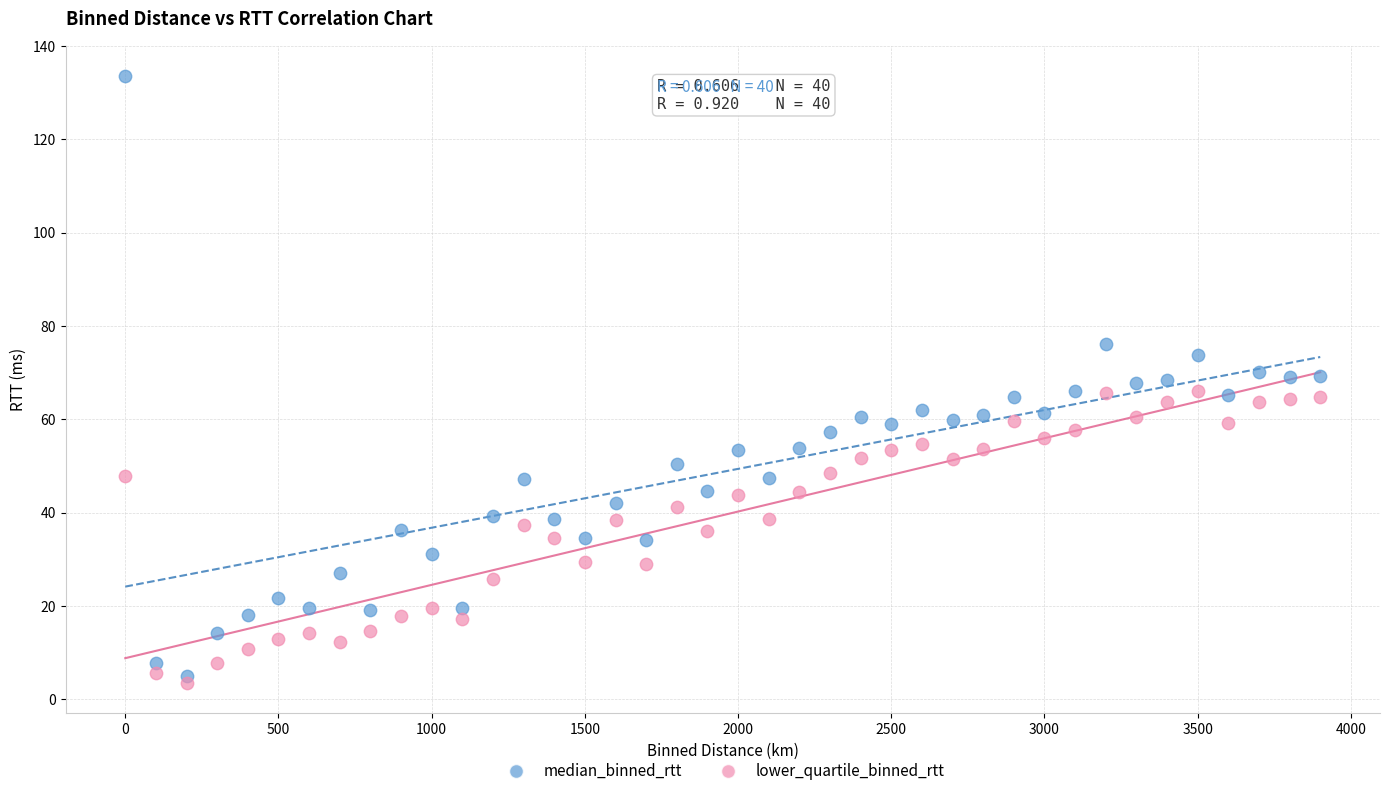

Which series has the widest spread of Y values?

median_binned_rtt